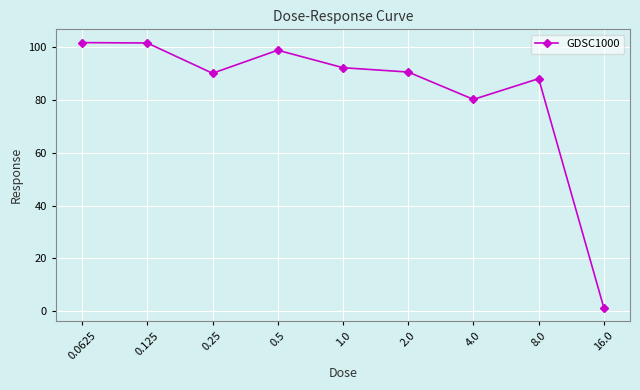

What is the label of the 7th point from the right?

0.25